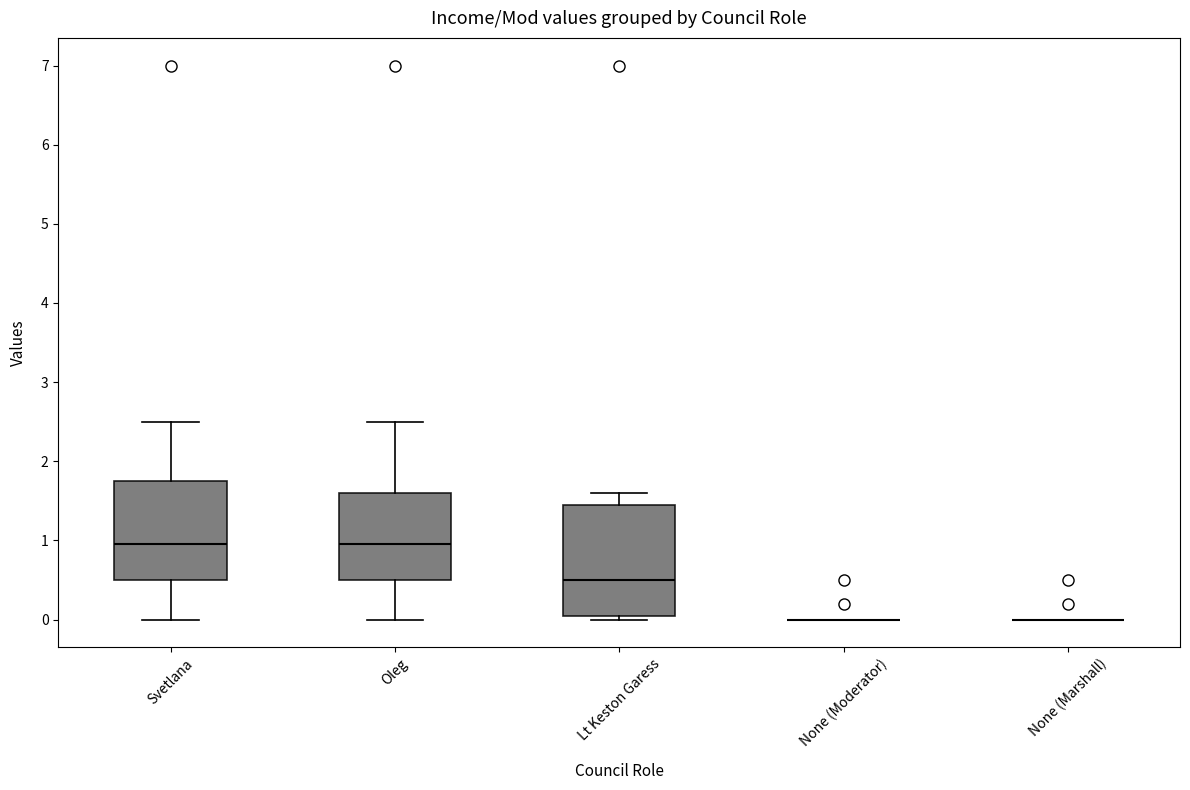

Reading left to right, transcribe this box plot: for each box, give where its median line is, the range the box spans, and where its two whiskers end, as read against the y-axis. The values are not printed on the chart, so give them approximately, as read against the axis.

Svetlana: median 1.0, box 0.5 to 1.8, whiskers 0.0 to 2.5
Oleg: median 1.0, box 0.5 to 1.6, whiskers 0.0 to 2.5
Lt Keston Garess: median 0.5, box 0.1 to 1.5, whiskers 0.0 to 1.6
None (Moderator): box collapsed to a line at 0.0, whiskers 0.0 to 0.0
None (Marshall): box collapsed to a line at 0.0, whiskers 0.0 to 0.0